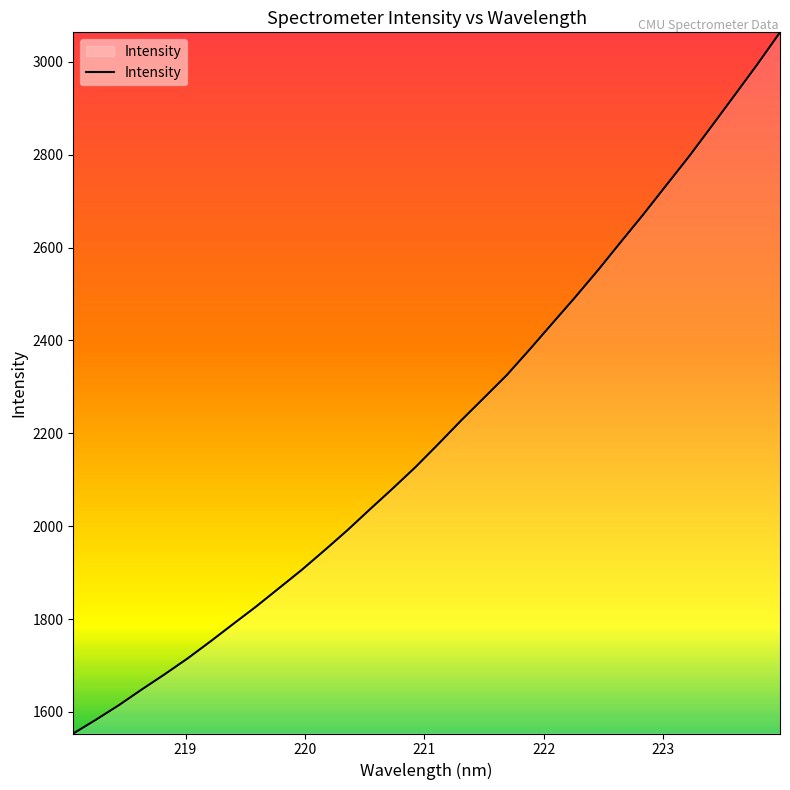

What is the difference between the maximum and minimum values?

1510.2